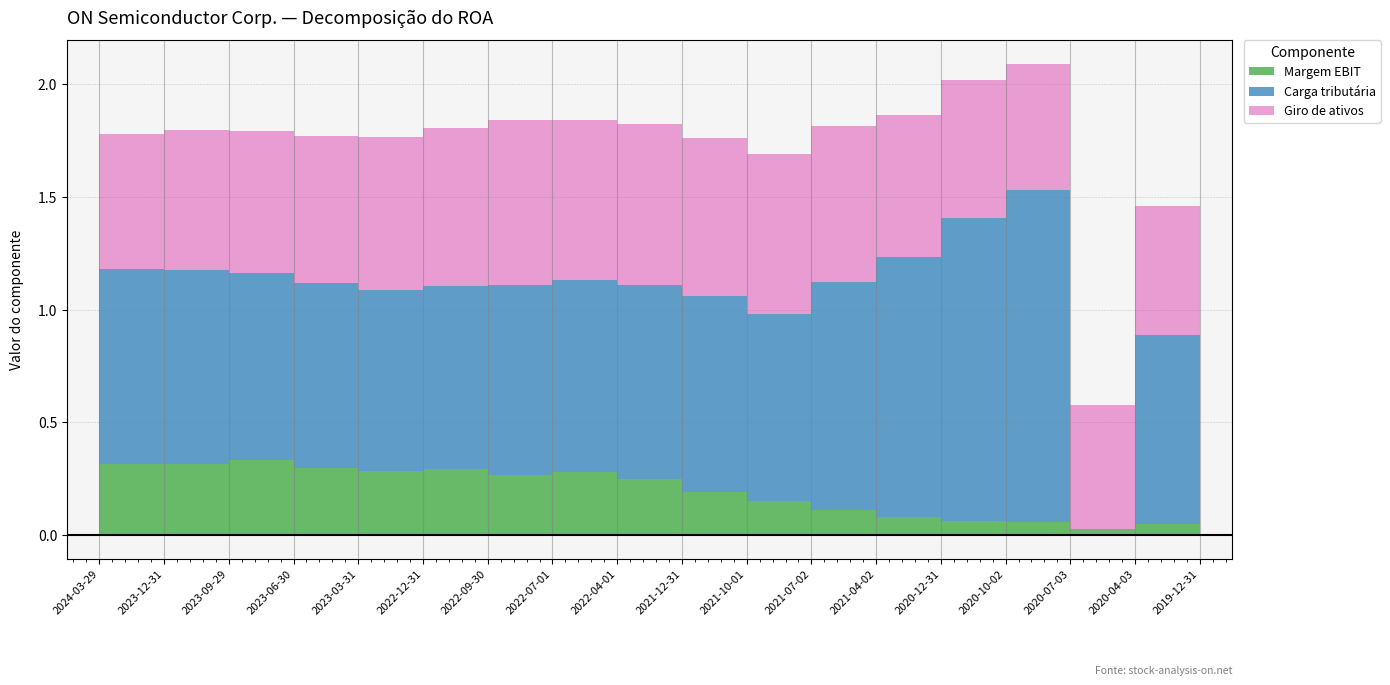

Between 2020-07-03 and 2021-04-02, which is larger?

2021-04-02